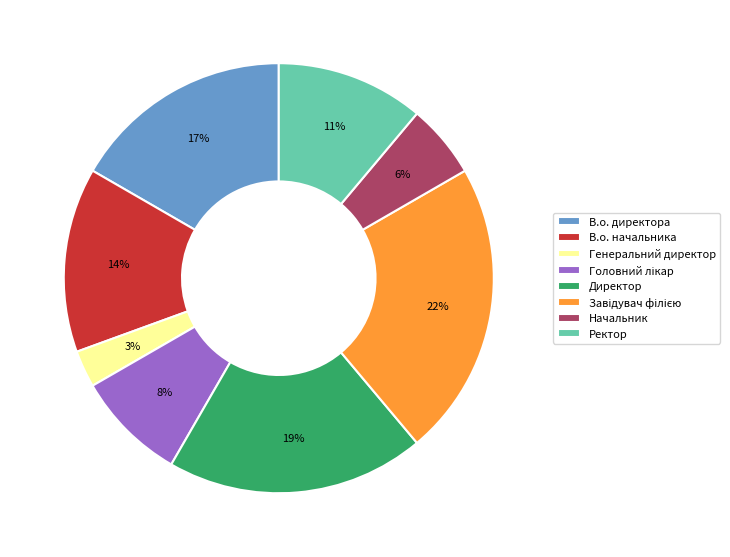

Which category has the smallest portion of the pie?

Генеральний директор